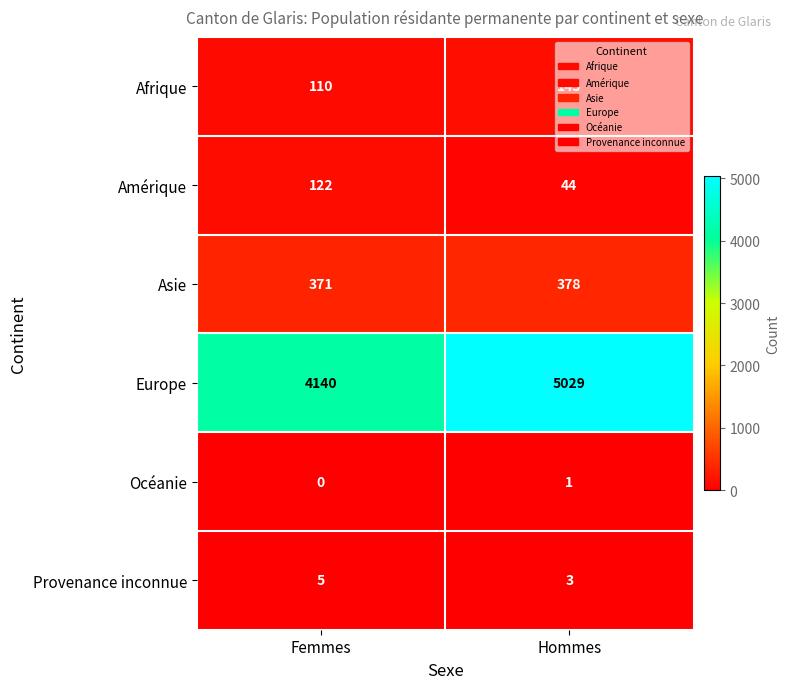

What is the sum of the Asie values at Hommes and Femmes?

749